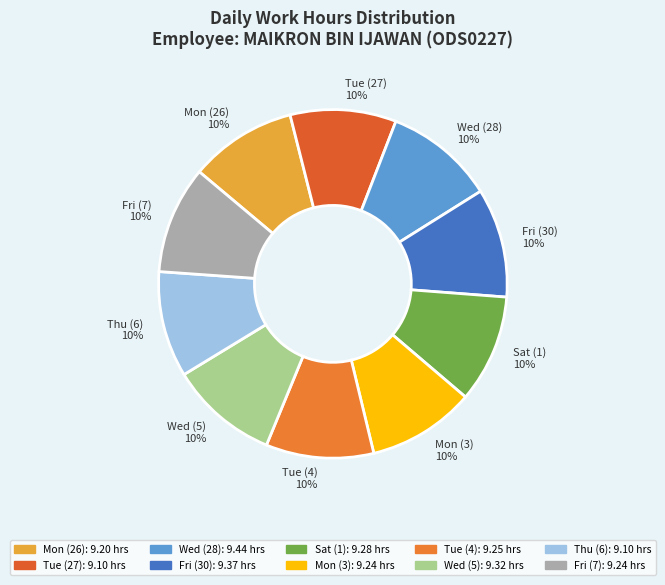

Approximately how many times larger is the value at Thu (6) compared to Fri (30)?

1.0